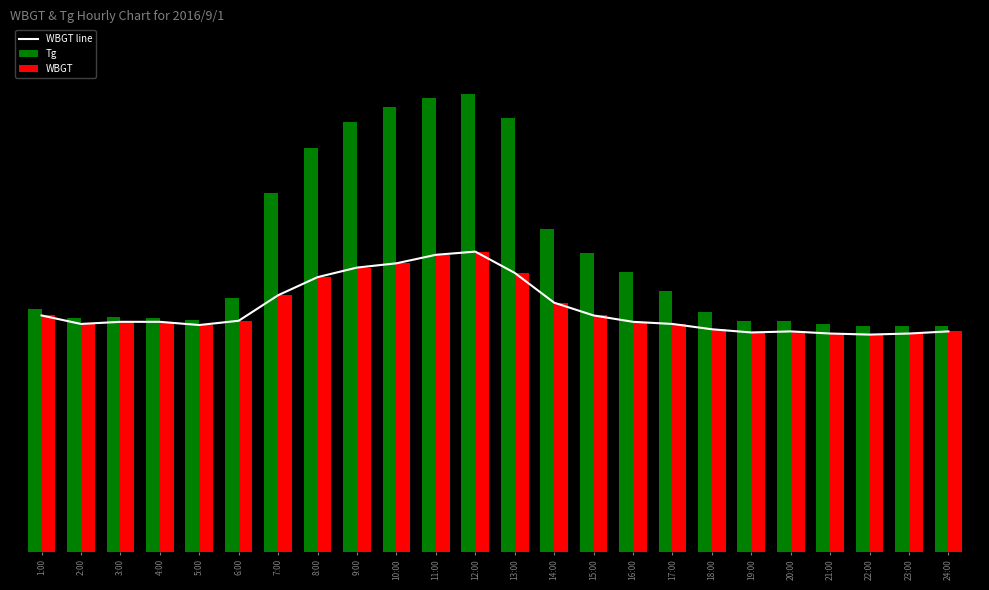

At 14:00, list the series in order from largest to smallest.

Tg, WBGT line, WBGT